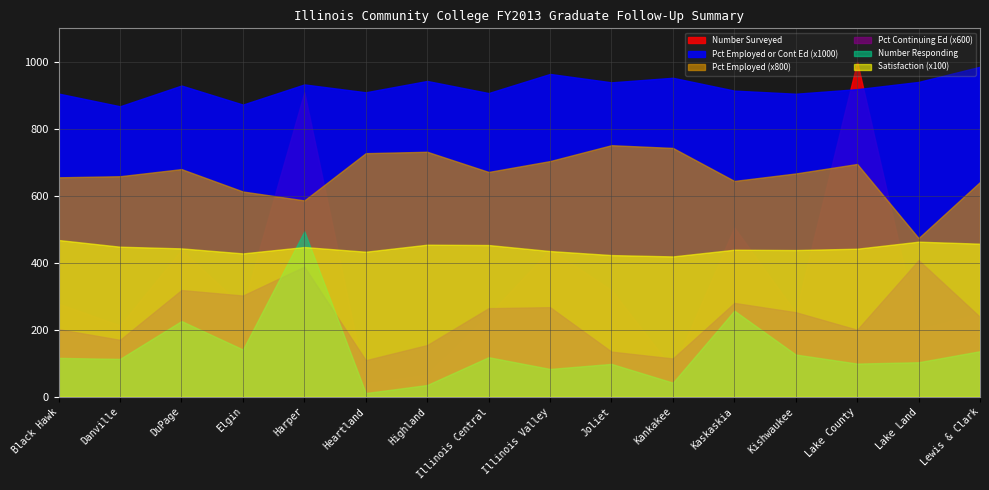

Count the Satisfaction values in the range 4 to 5.

16